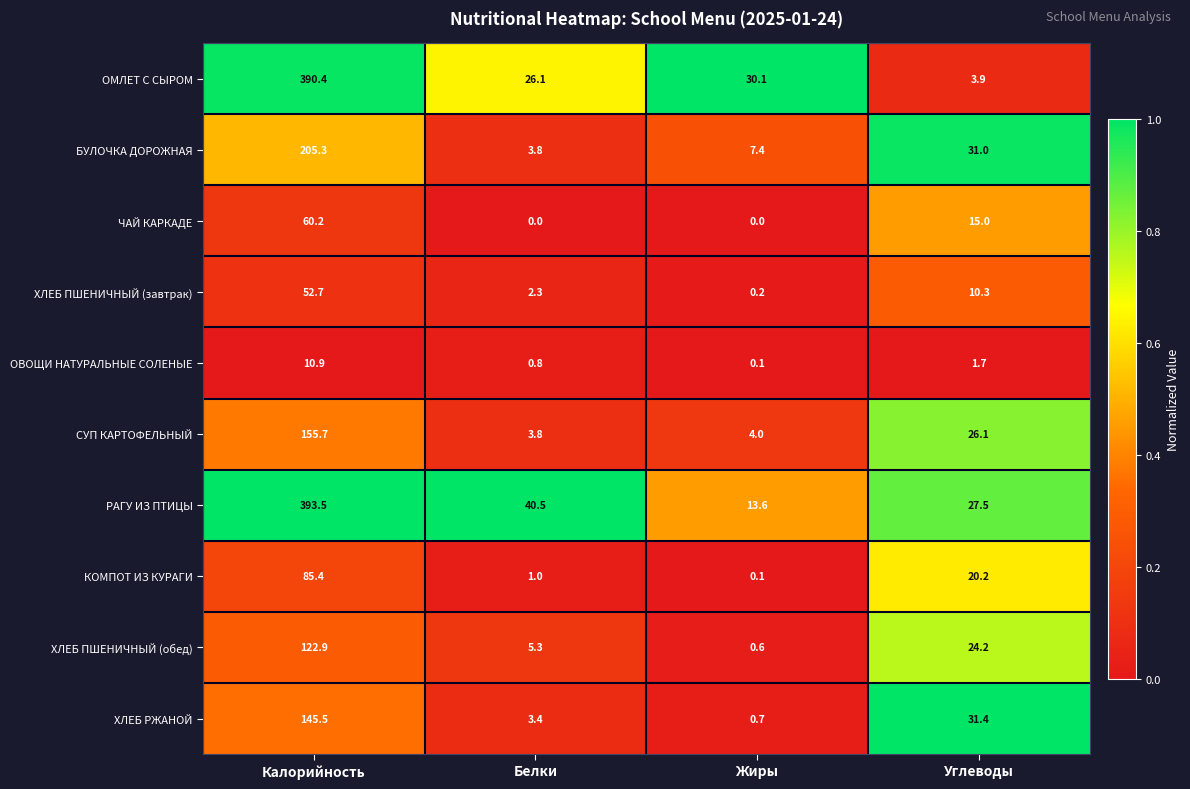

Which label corresponds to the largest value in the chart?

Калорийность